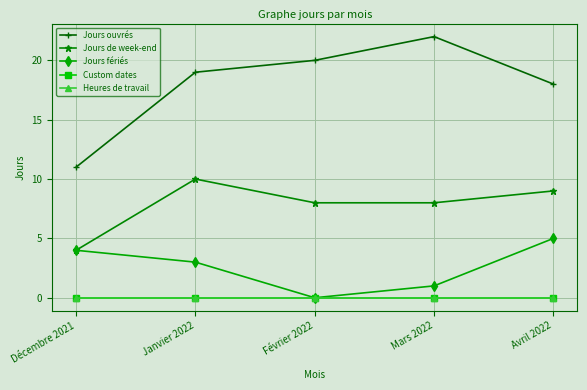

What is the label of the 4th point from the right?

Janvier 2022